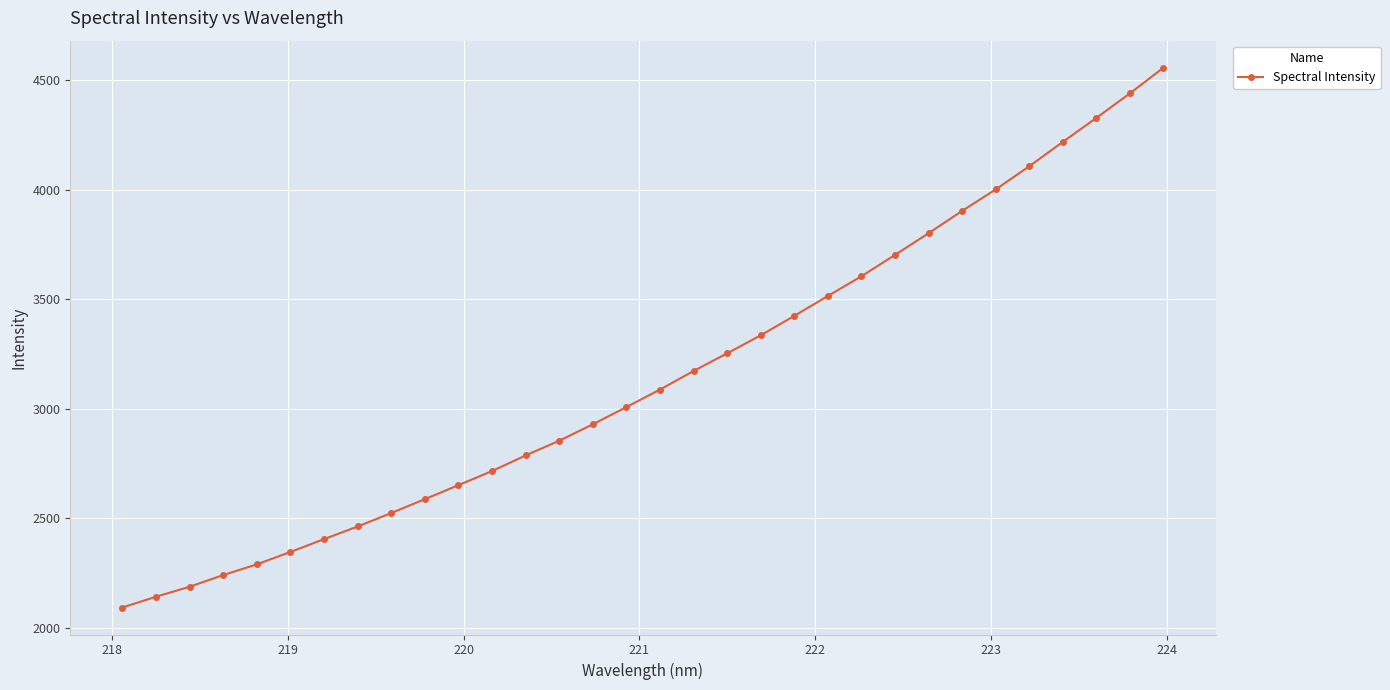

What is the value of the 8th point from the left?

2462.0